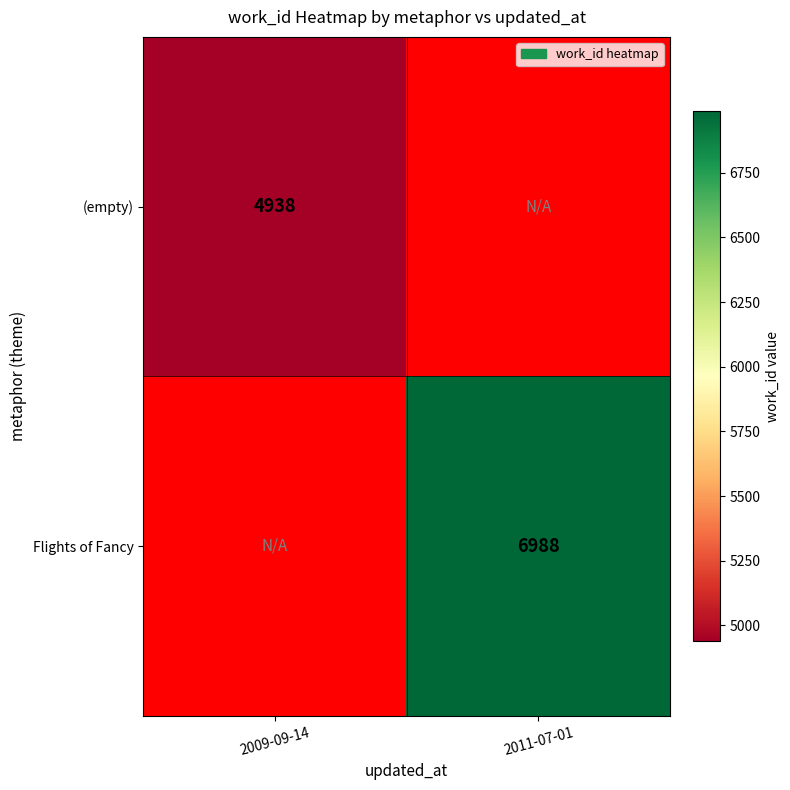

The value of Flights of Fancy at 2011-07-01 is 3012. True or false?

False